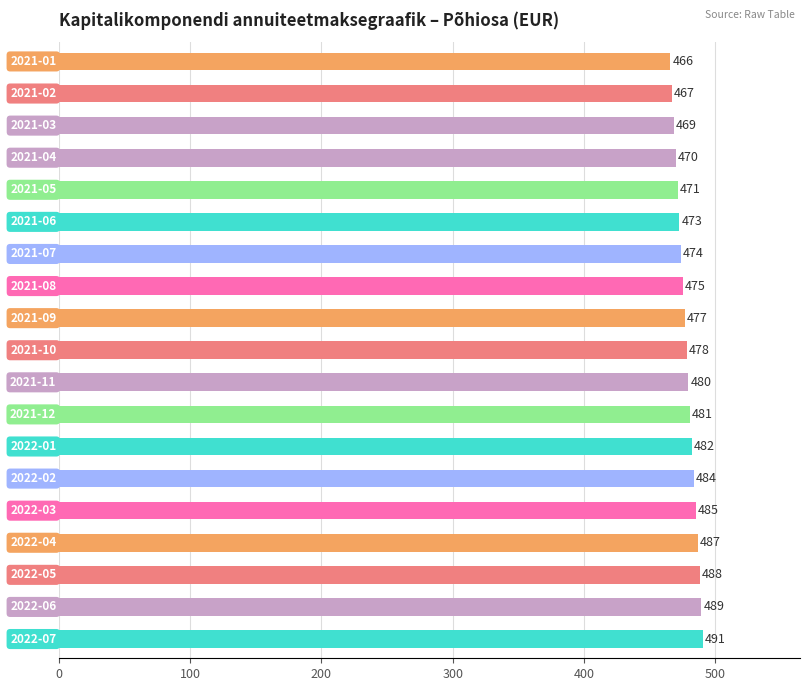

What is the average value?

478.3